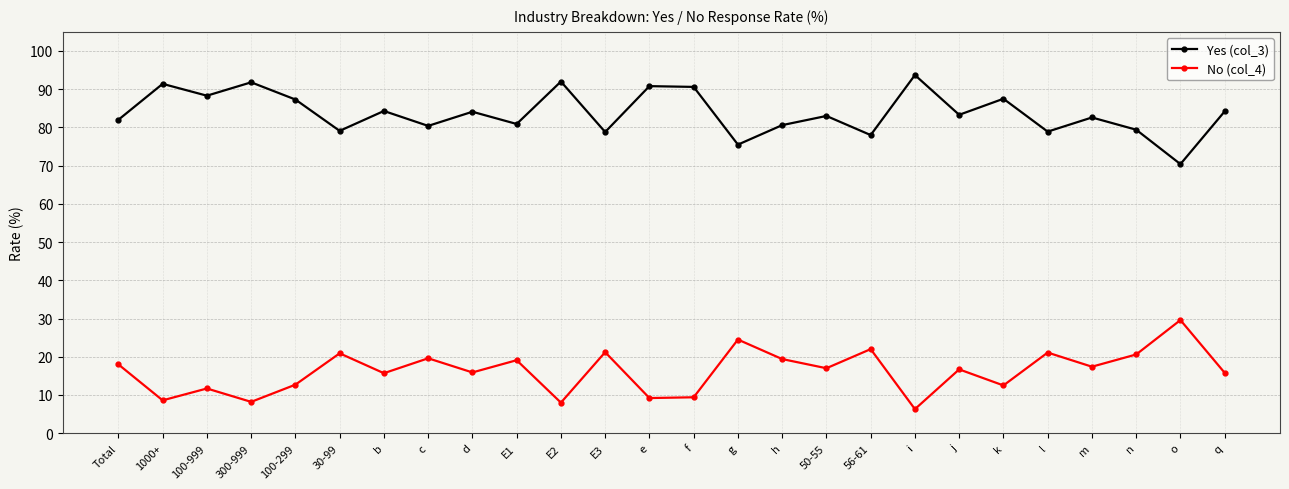

What is the sum of the Yes (col_3) values at 300-999 and c?

172.2